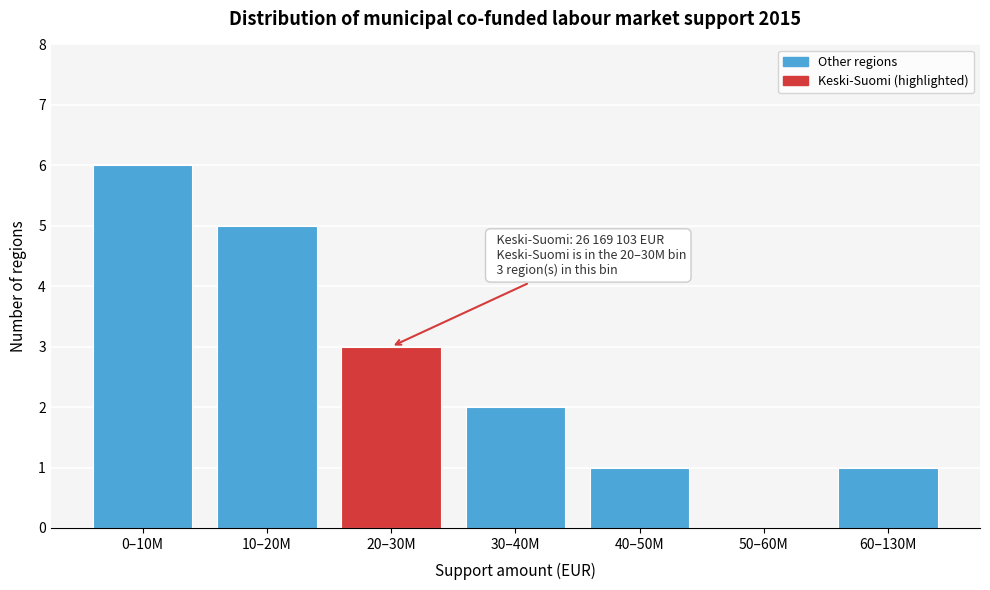

Reading left to right, list all the values displayed in this chart.

0–10M=6	10–20M=5	20–30M=3	30–40M=2	40–50M=1	50–60M=0	60–130M=1